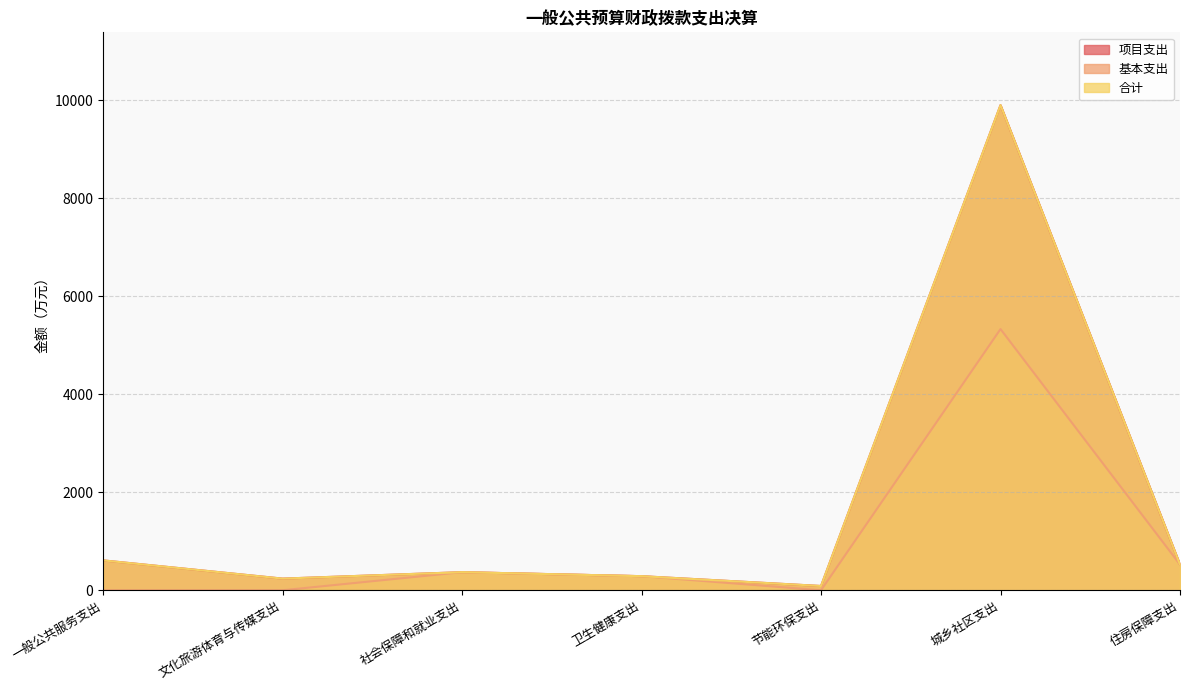

What is the sum of all 合计 values?

12023.9